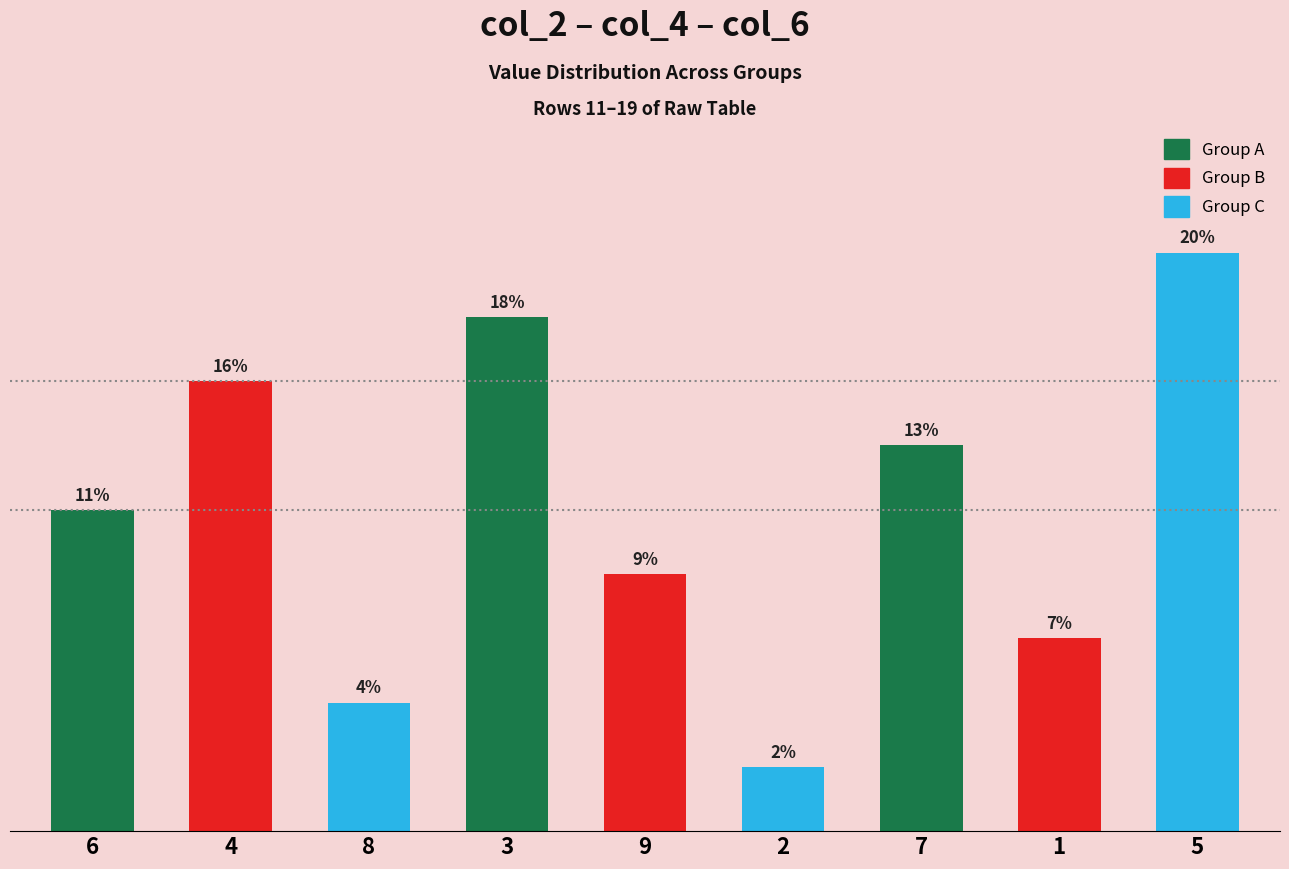

Are the bars horizontal?

No